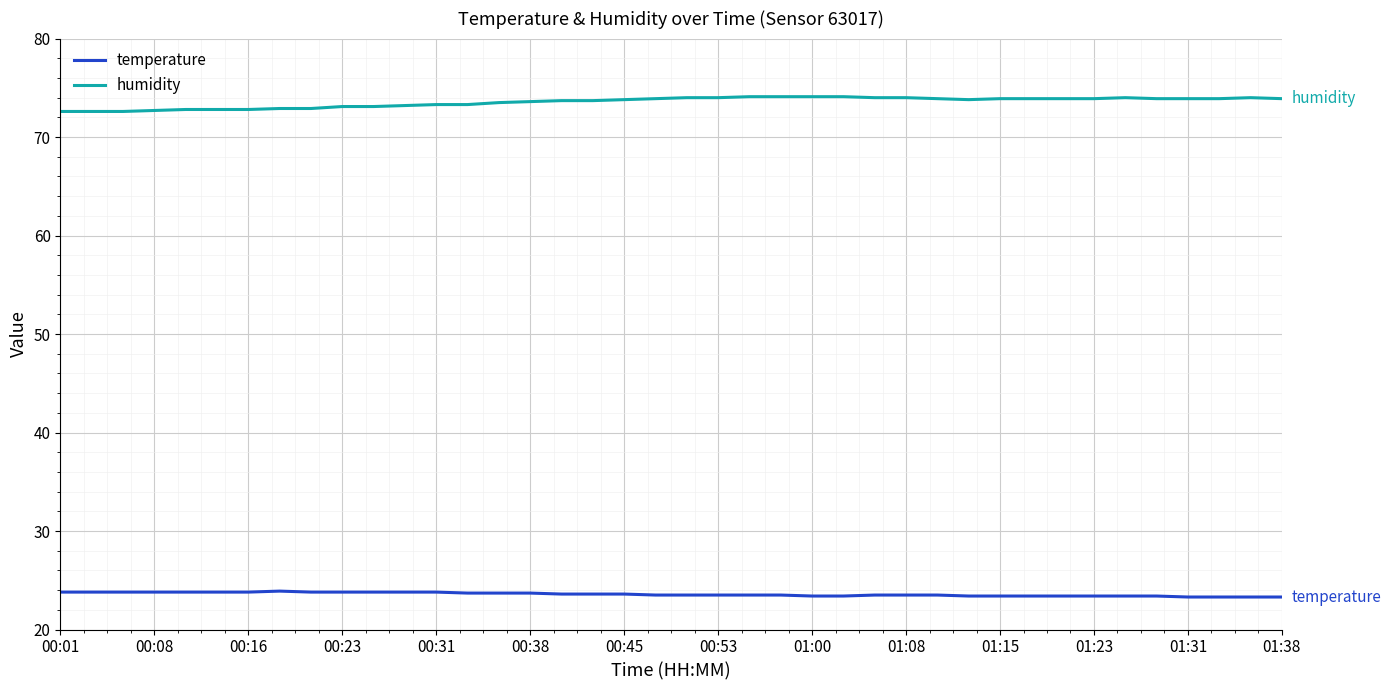

True or false: temperature and humidity cross at least once.

False